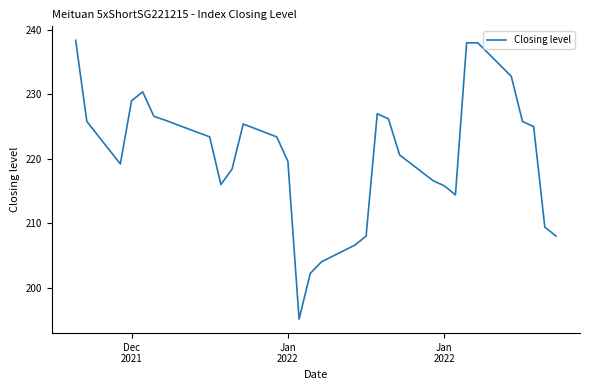

What is the greatest value displayed?

238.4